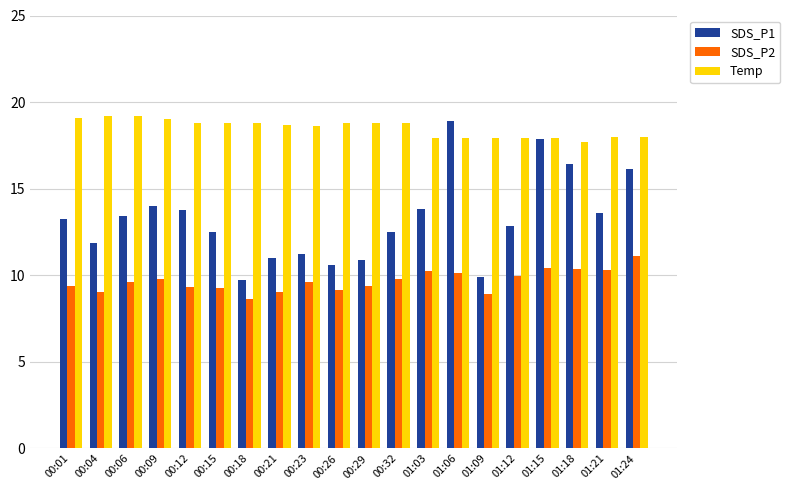

The SDS_P2 series shows 9.2 at 00:26. True or false?

True